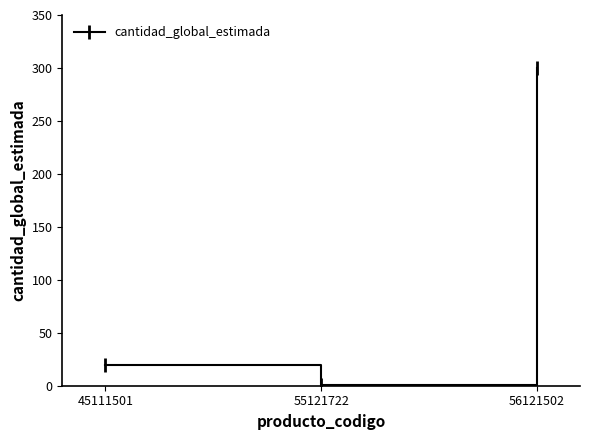

List the labels in order of value, largest first.

56121502, 45111501, 55121722